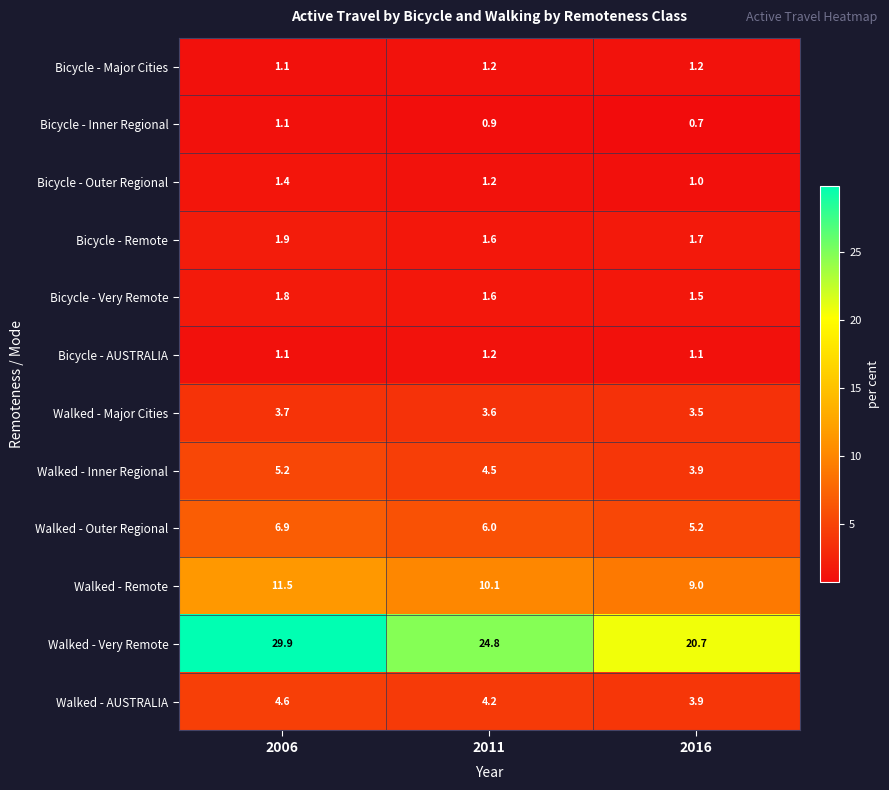

At how many categories does at least one series exceed 0?

3